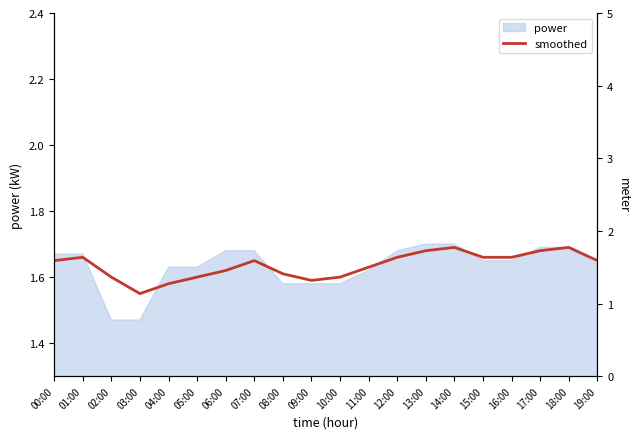

How many categories are shown in the chart?

20